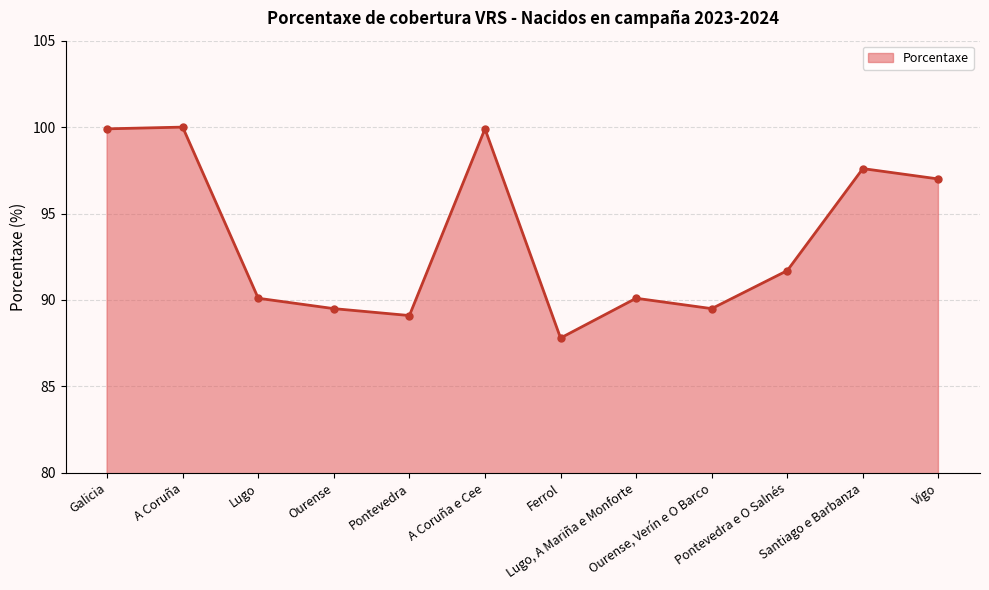

Does the chart display data point markers on the line(s)?

Yes